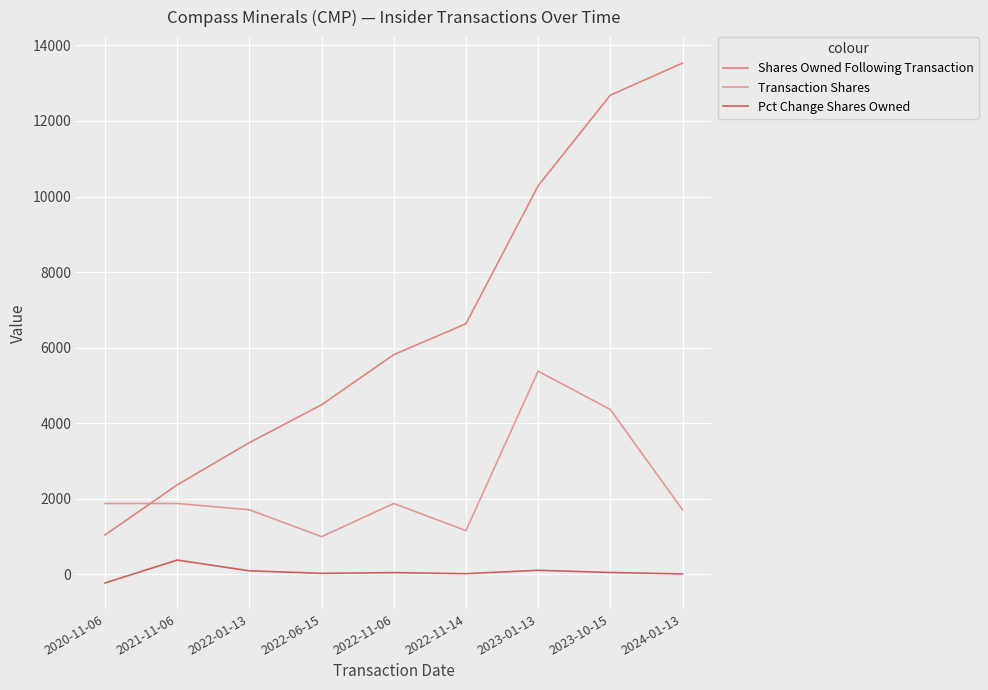

What is the difference between the maximum and second lowest values in the Pct Change Shares Owned series?

367